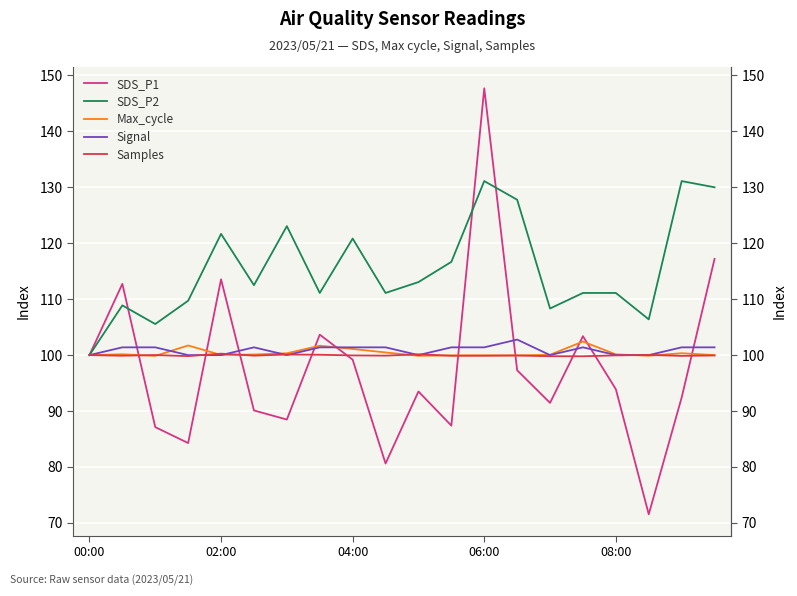

Rank the series by their maximum value, from highest to lowest.

SDS_P1, SDS_P2, Signal, Max_cycle, Samples